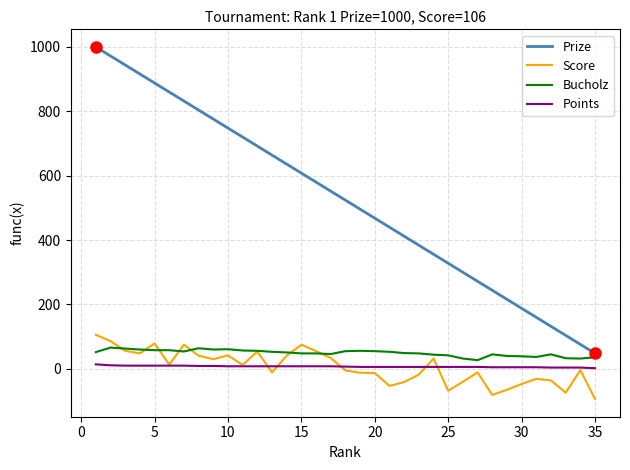

Which series has the largest total across all categories?

Prize